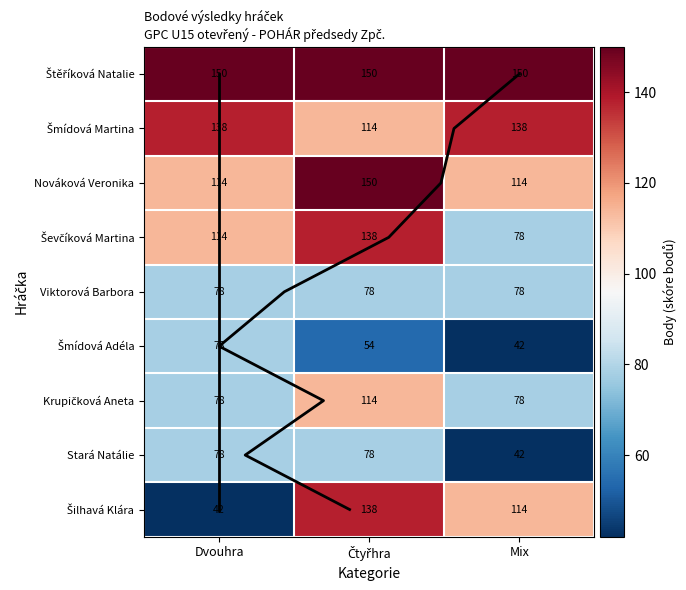

The value of Šilhavá Klára at Dvouhra is 15. True or false?

False